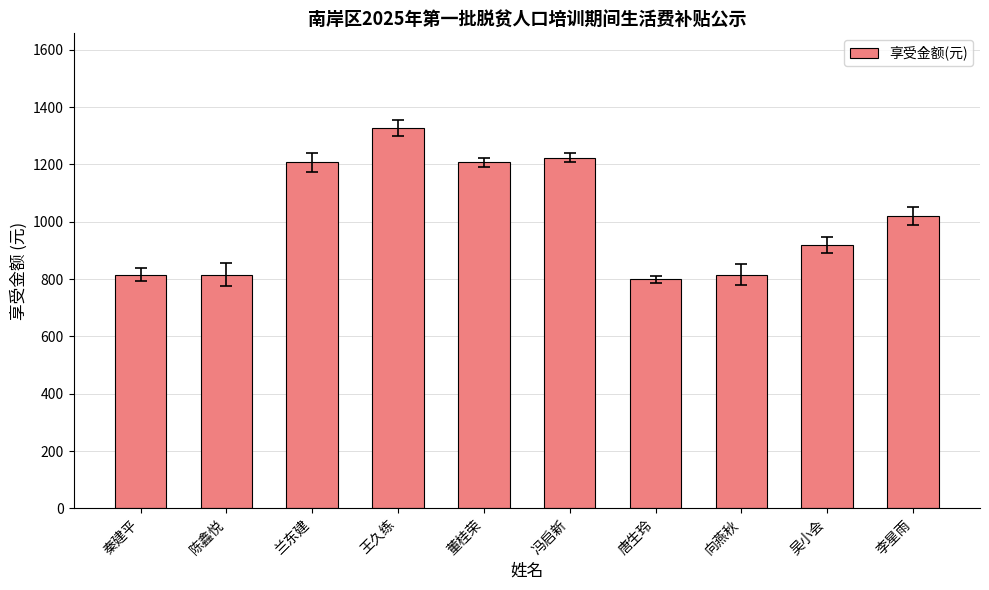

Is it true that the value at 吴小会 is 918?

True